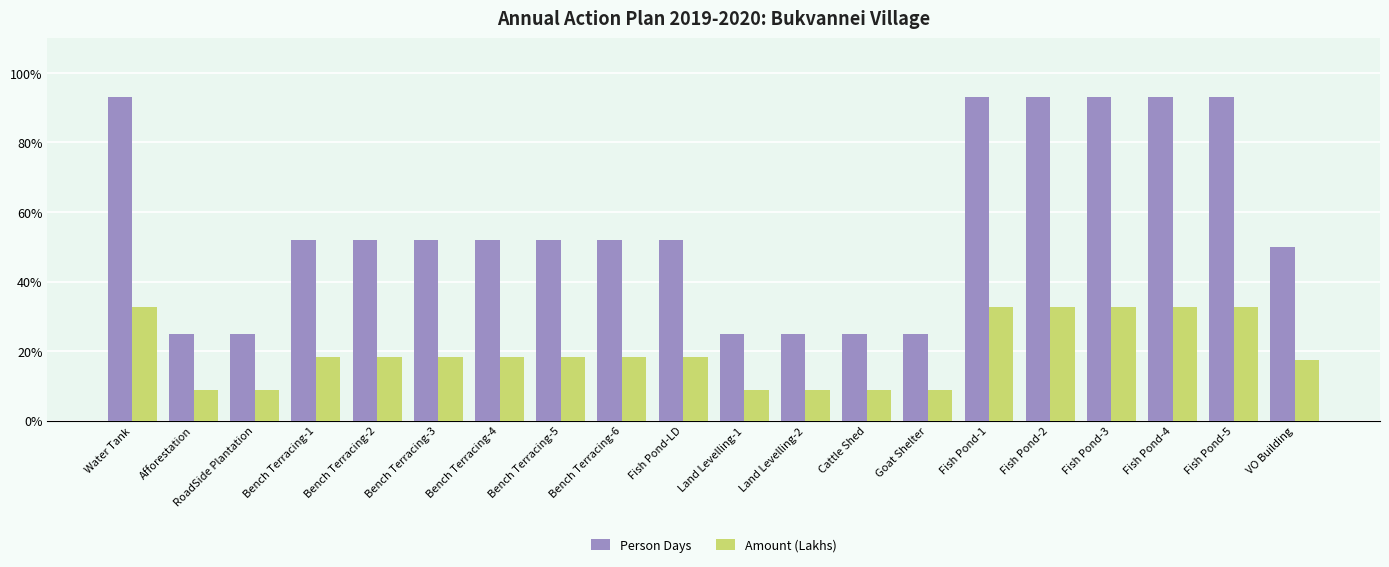

What is the label of the 3rd bar from the left?

RoadSide Plantation